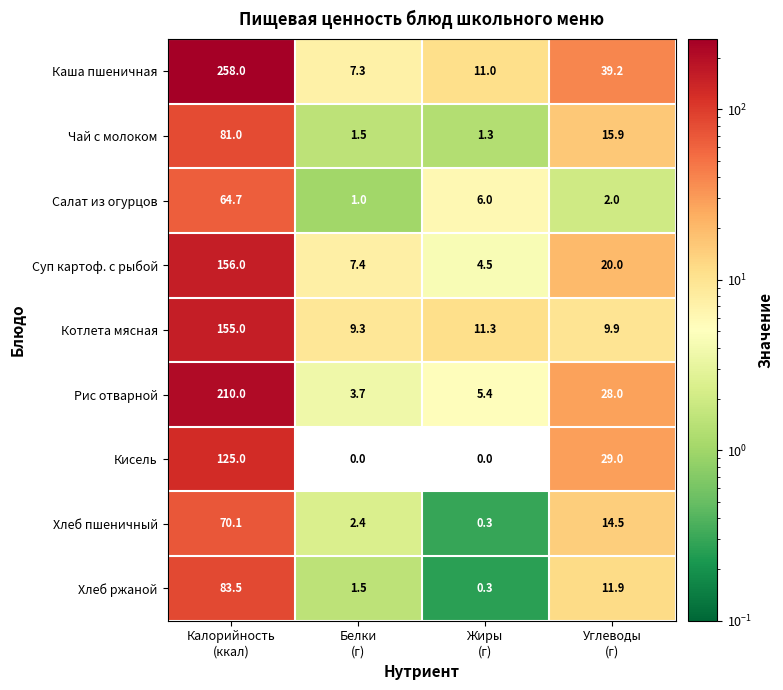

What is the sum of all Кисель values?

154.0